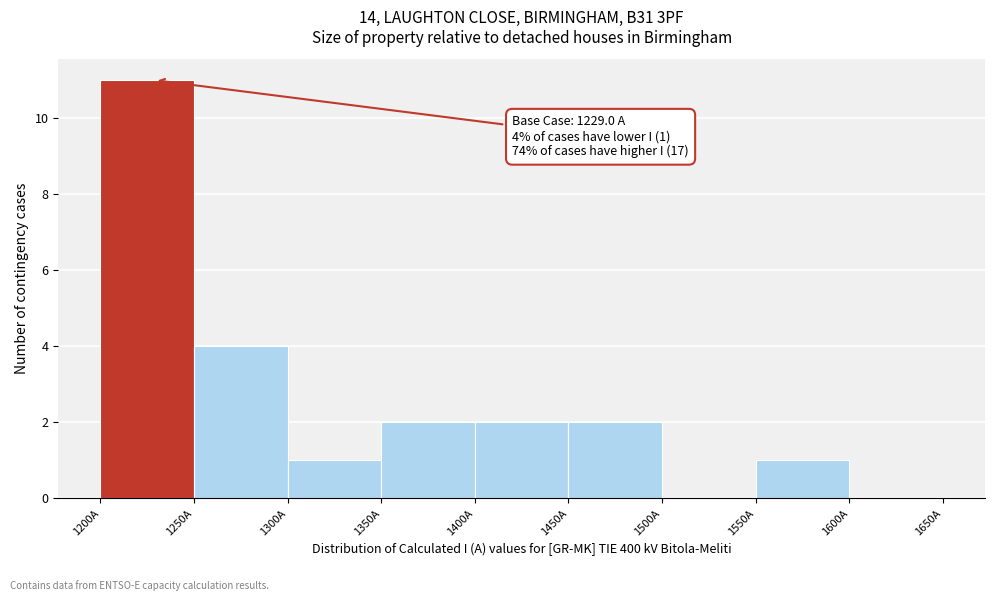

Which range on the x-axis has the tallest bar?

1200 to 1250